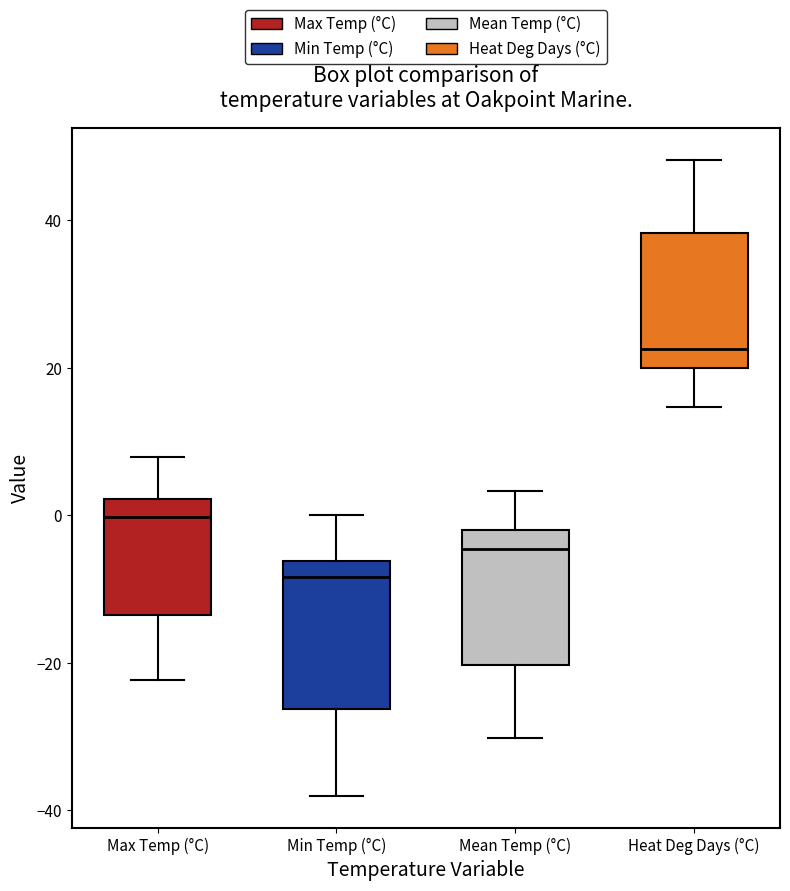

Where does the upper whisker of the box for Max Temp (°C) end on the y-axis? The values are not printed on the chart, so give them approximately, as read against the axis.

8